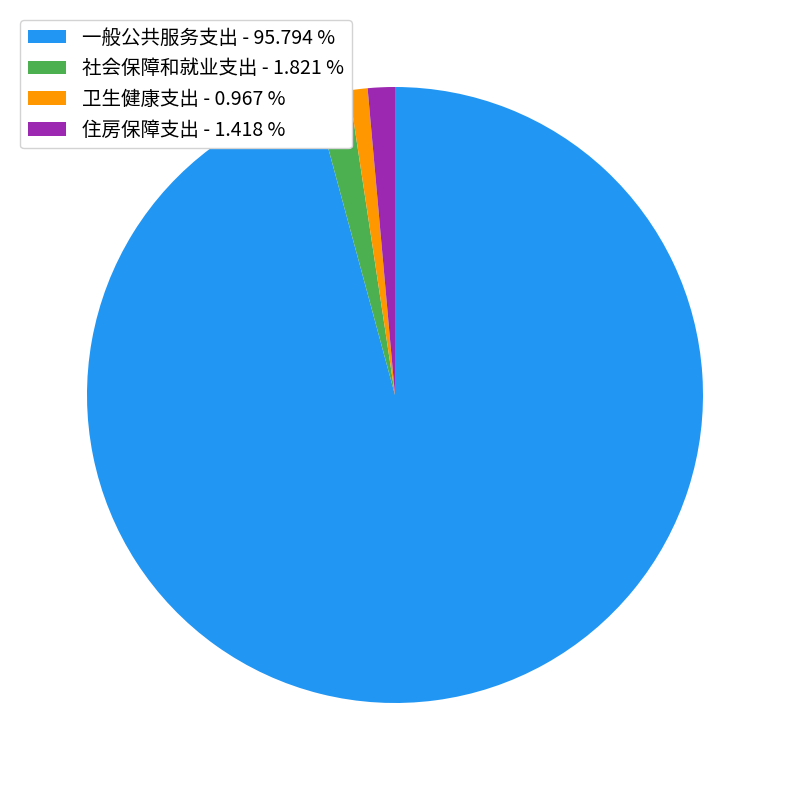

Does 一般公共服务支出 represent more than half of the total?

Yes